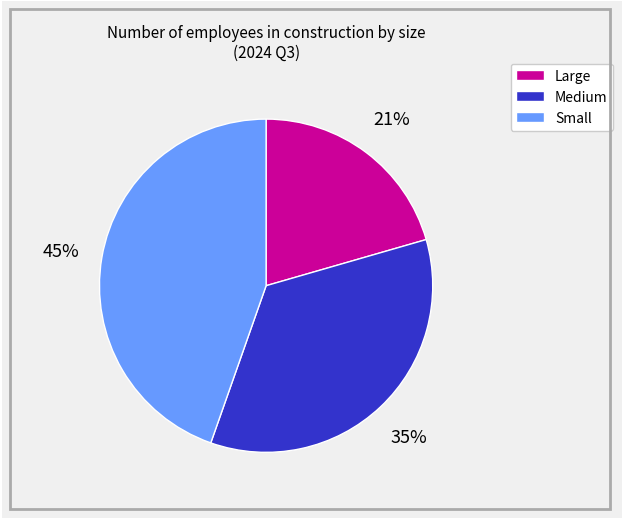

What percentage is the Medium slice, to the nearest percent?

35%